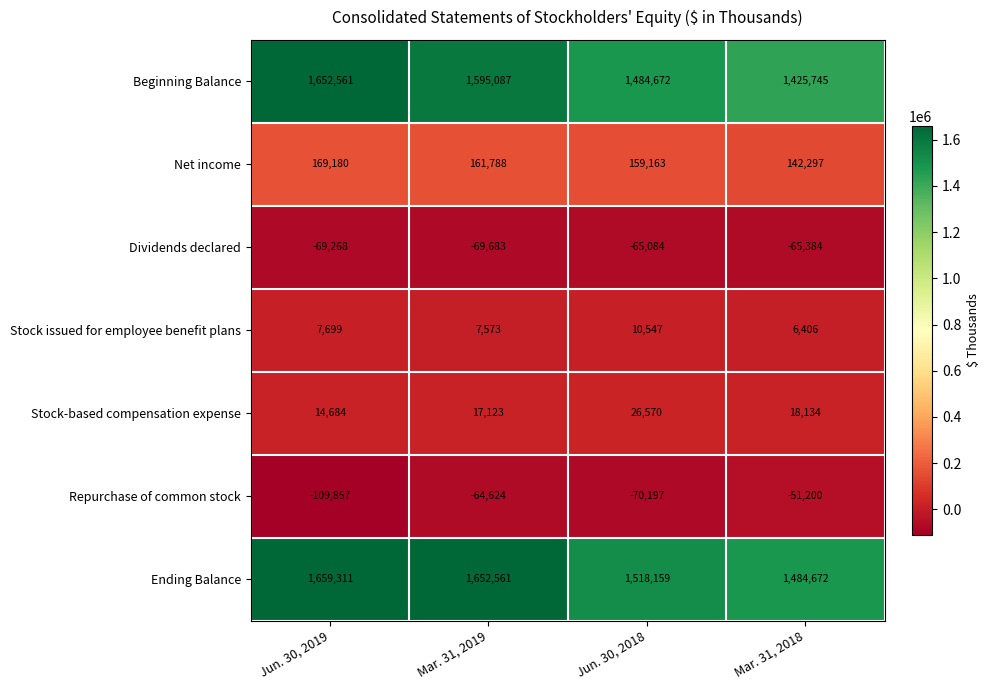

At Jun. 30, 2019, list the series in order from largest to smallest.

Ending Balance, Beginning Balance, Net income, Stock-based compensation expense, Stock issued for employee benefit plans, Dividends declared, Repurchase of common stock